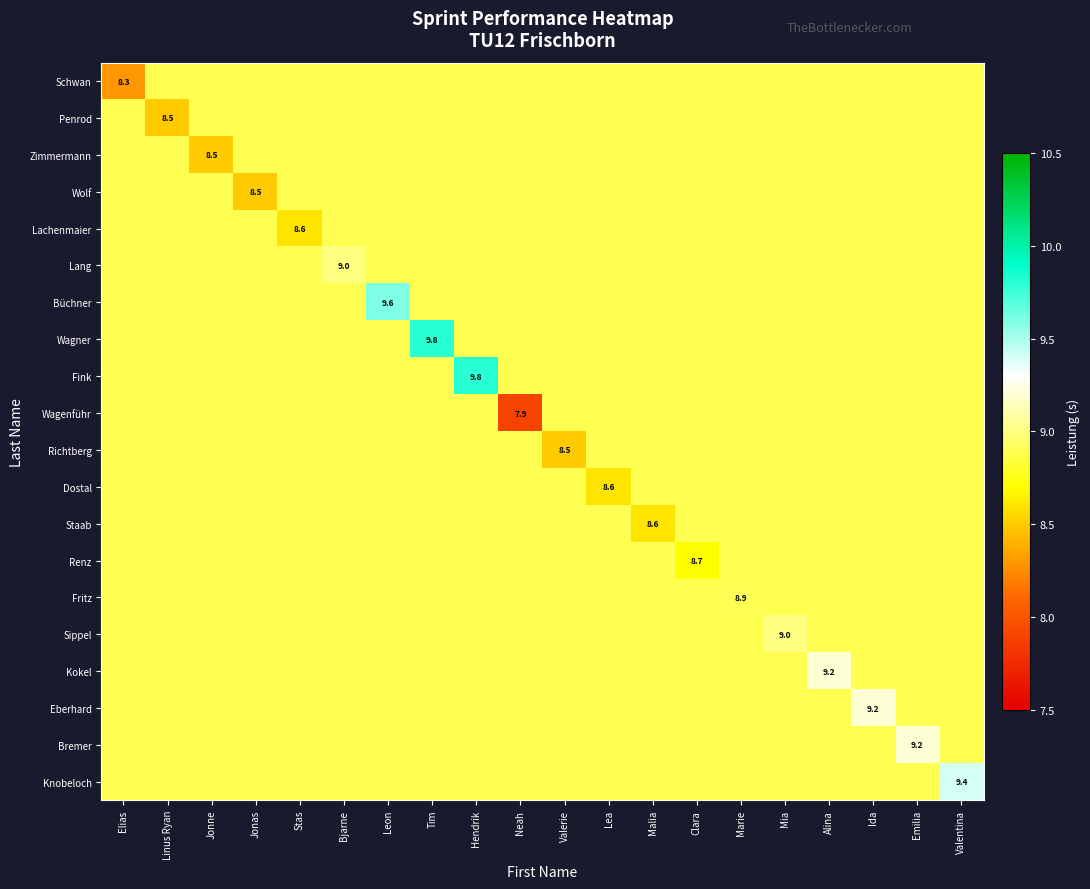

Where is Dostal nearest to the value 8?

Lea